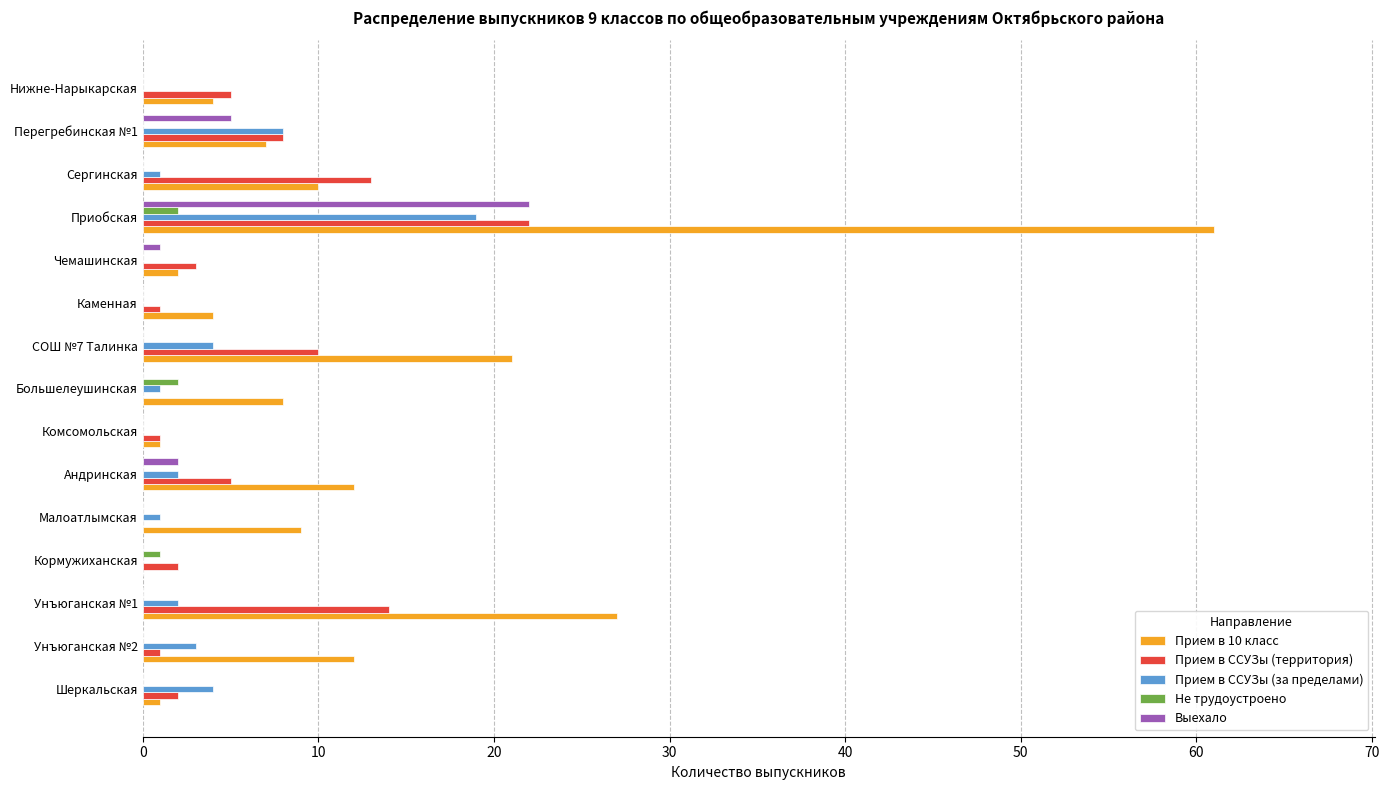

What is the greatest value displayed?

61